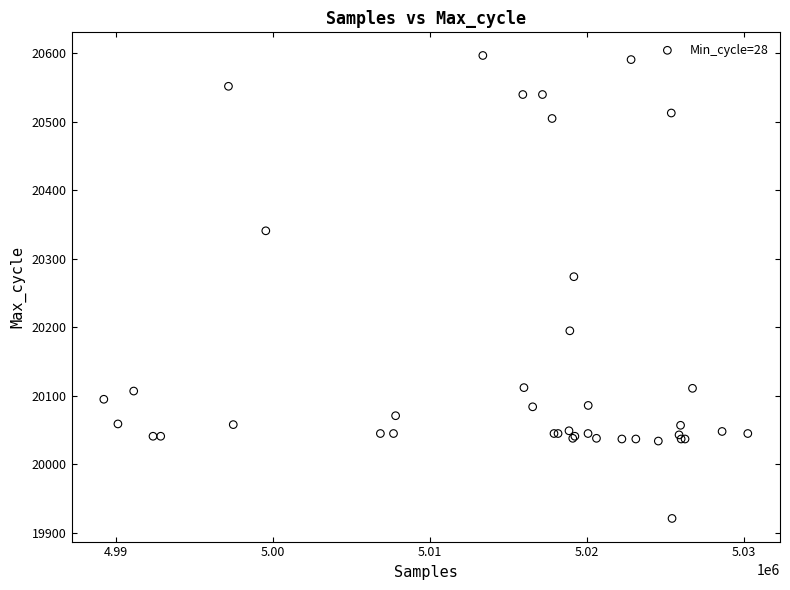

What Y value in the scatter plot is closest to 20259?

20274